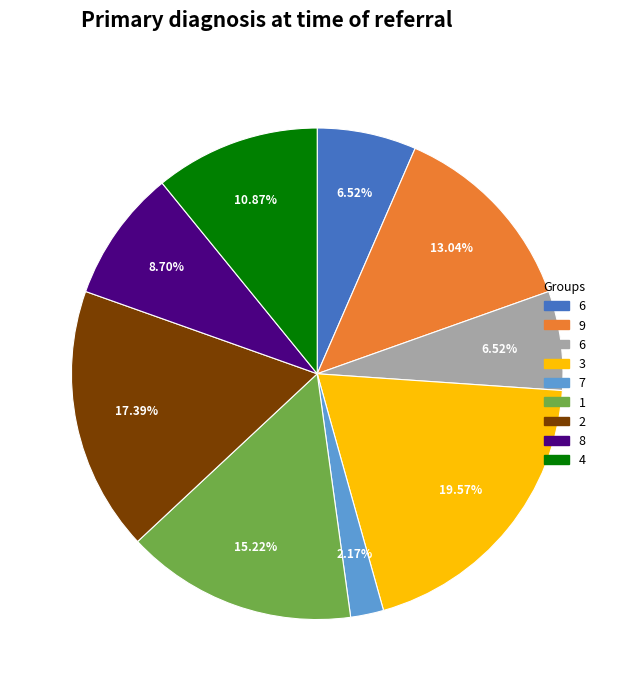

Does any single category account for the majority?

No